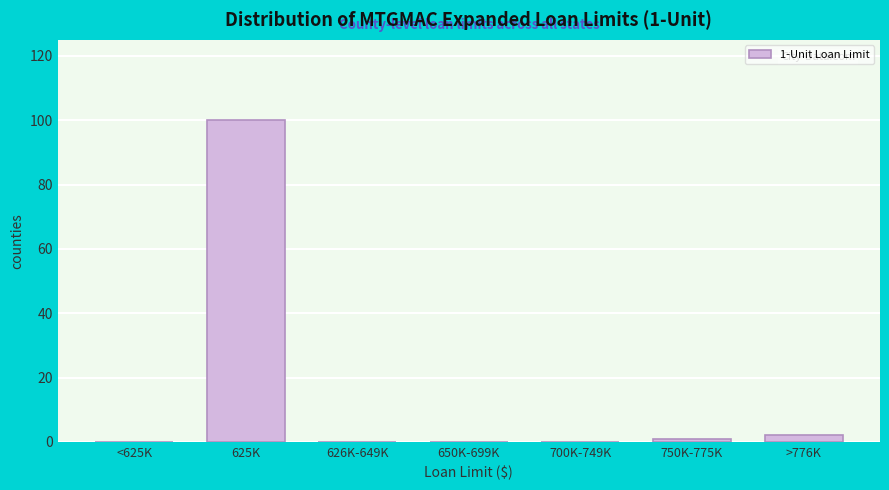

Reading left to right, extract all data points from this chart.

<625K=0	625K=100	626K-649K=0	650K-699K=0	700K-749K=0	750K-775K=1	>776K=2